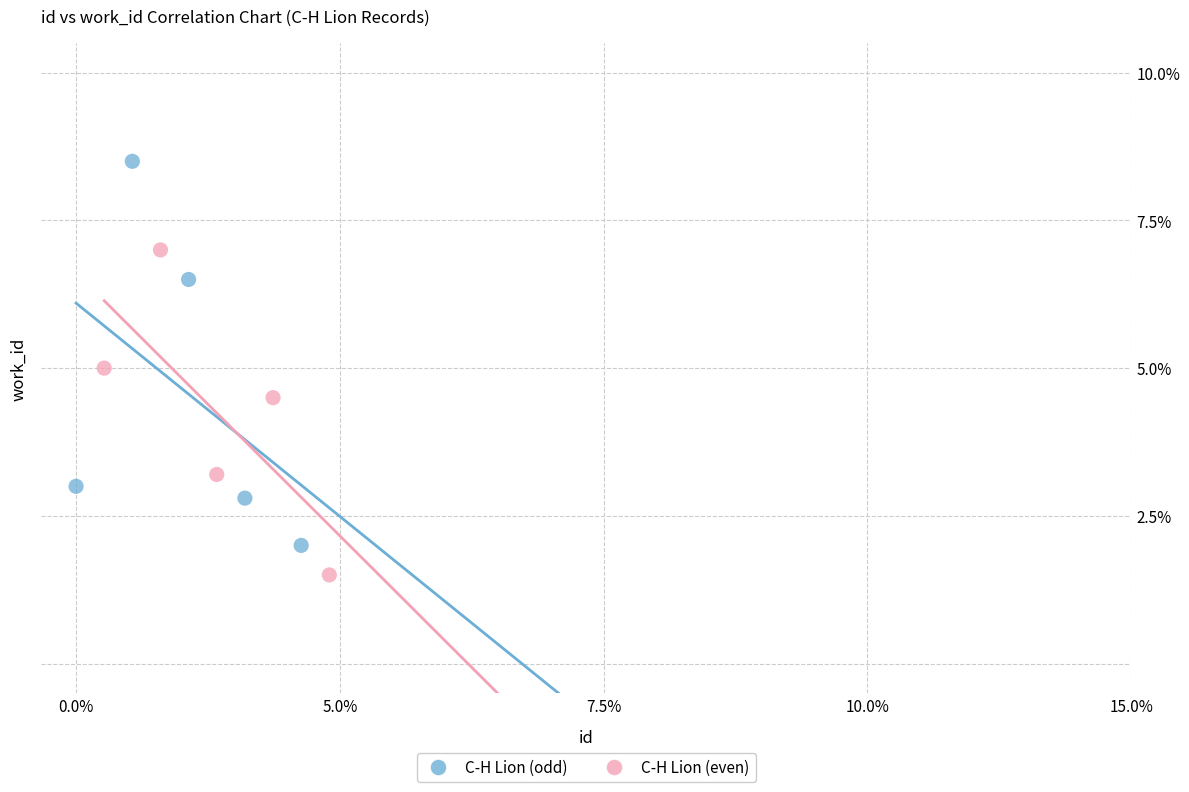

Which series has the widest spread of Y values?

C-H Lion (odd)